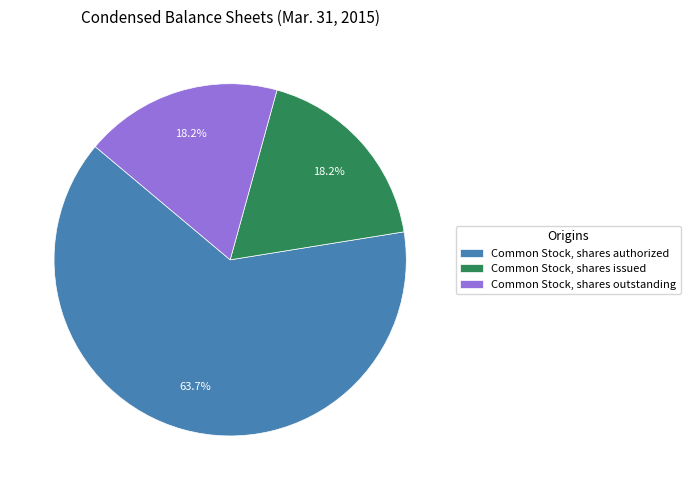

Which slice represents more than half of the pie?

Common Stock, shares authorized